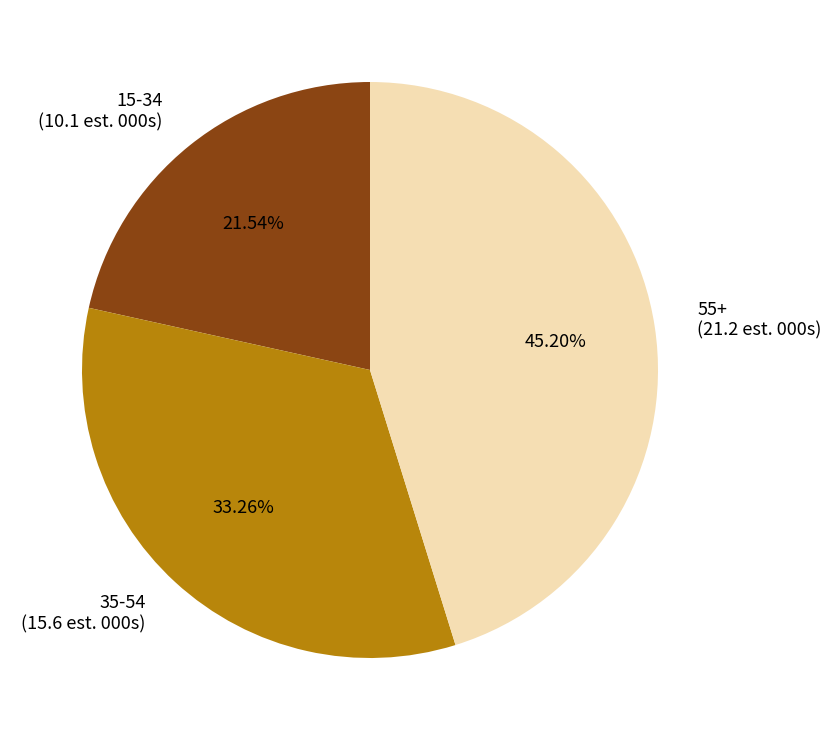

Is the sum of 55+ (21.2 est. 000s) and 35-54 (15.6 est. 000s) greater than half?

Yes